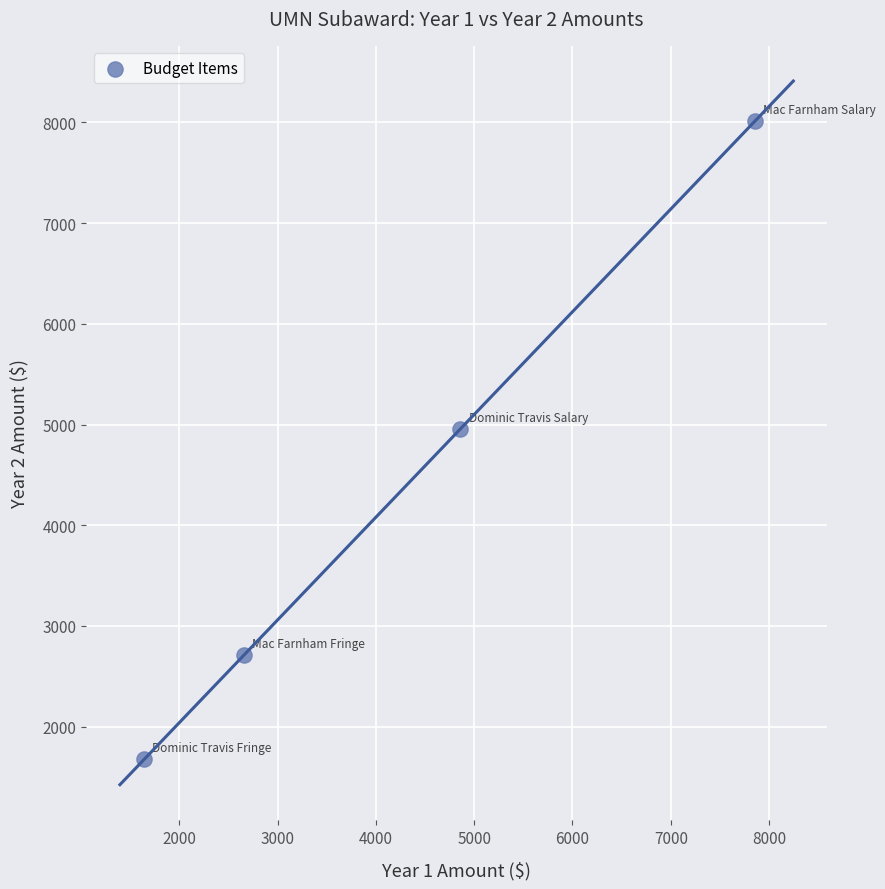

What Y value in the scatter plot is closest to 4843?

4957.3